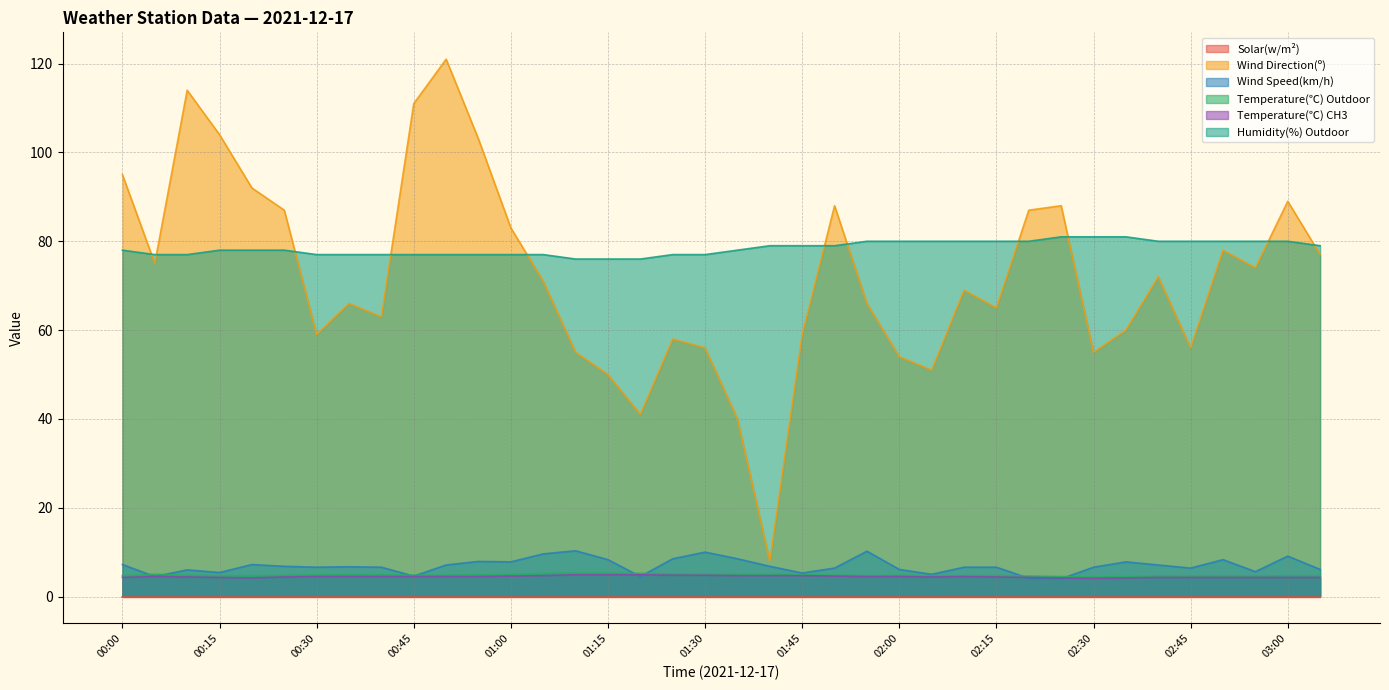

True or false: Temperature(℃) CH3 has more than 1 interior local peaks.

True